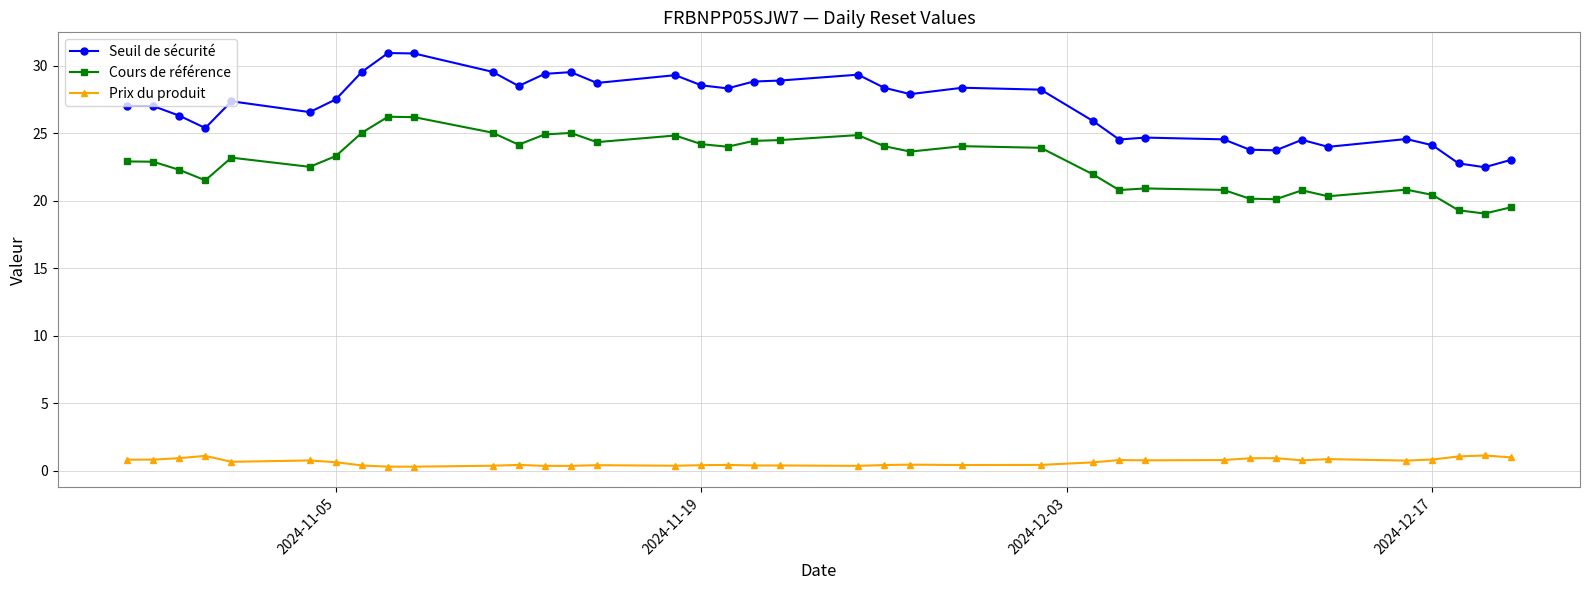

What is the minimum value shown in the chart?

0.3